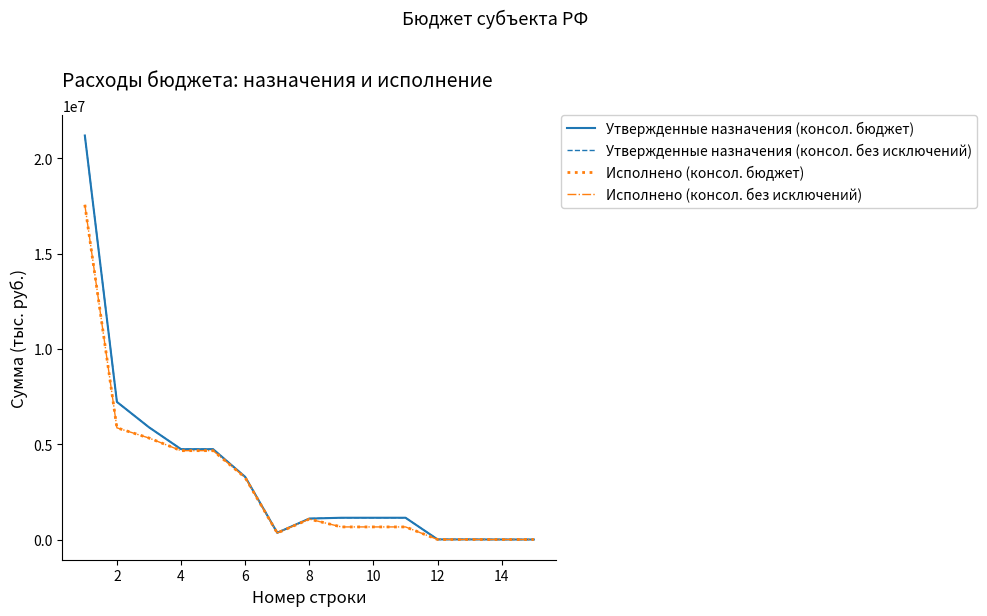

Reading left to right, list all the values displayed in this chart.

Утвержденные назначения (консол. бюджет): 21199290.0	7221890.0	5889890.0	4740500.0	4740500.0	3287000.0	354100.0	1099400.0	1142390.0	1142390.0	1142390.0	7000.0	7000.0	2450.0	2000.0
Утвержденные назначения (консол. без исключений): 21199290.0	7221890.0	5889890.0	4740500.0	4740500.0	3287000.0	354100.0	1099400.0	1142390.0	1142390.0	1142390.0	7000.0	7000.0	2450.0	2000.0
Исполнено (консол. бюджет): 17563006.7	5860630.6	5327026.6	4663274.5	4663274.5	3248820.7	341318.7	1073135.1	661589.2	661589.2	661589.2	2163.0	2163.0	550.0	1592.0
Исполнено (консол. без исключений): 17563006.7	5860630.6	5327026.6	4663274.5	4663274.5	3248820.7	341318.7	1073135.1	661589.2	661589.2	661589.2	2163.0	2163.0	550.0	1592.0